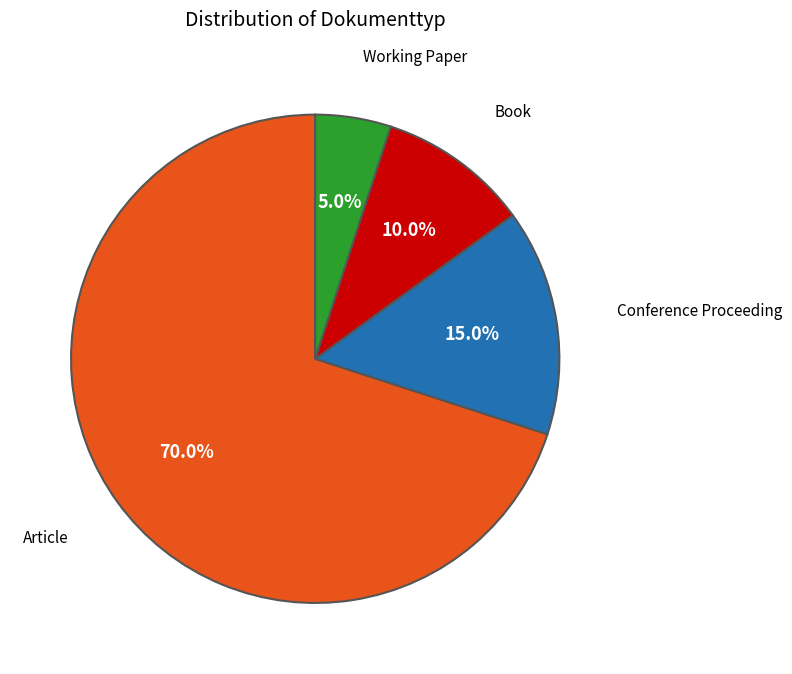

How many segments does this pie chart have?

4